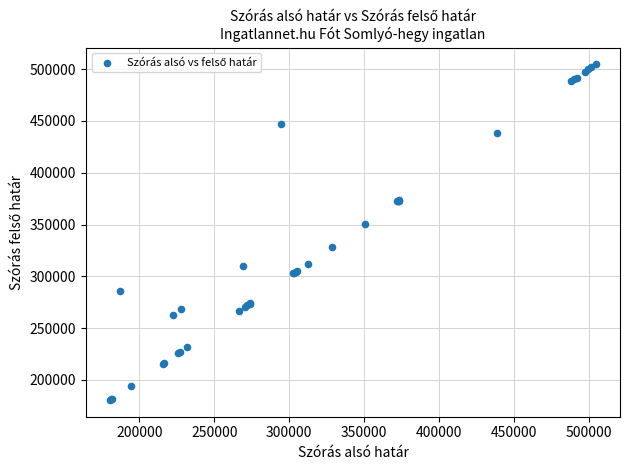

What Y value in the scatter plot is closest to 342596?

350728